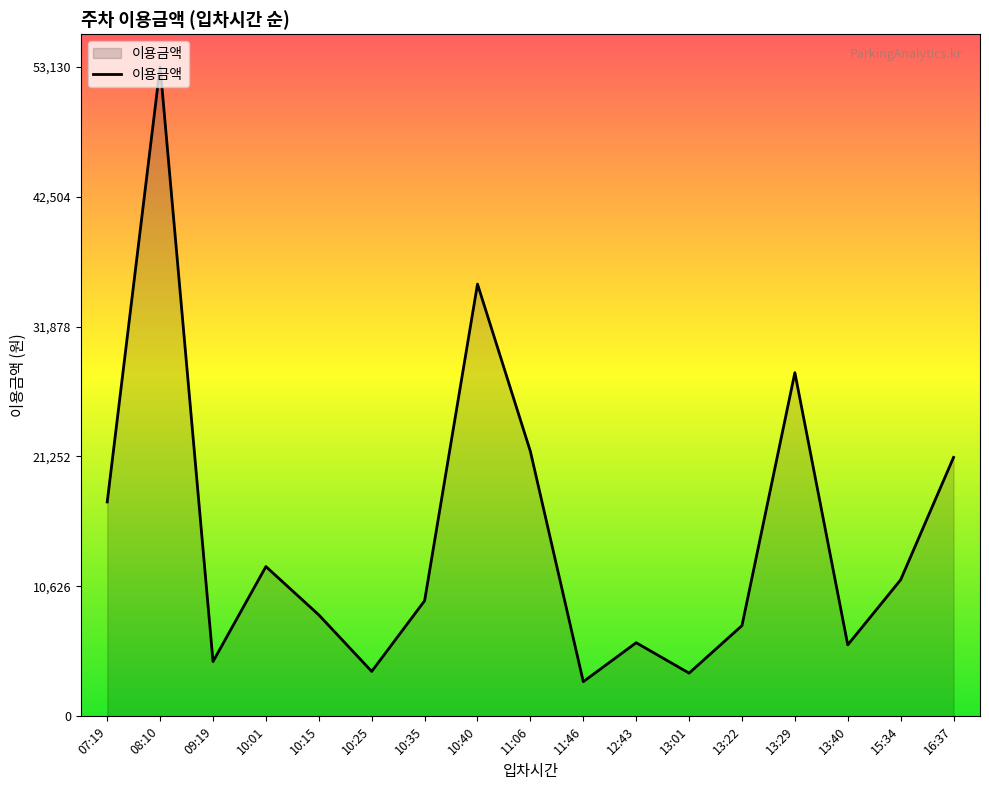

How many interior local valleys (lower than both neighbors) does the data have?

5